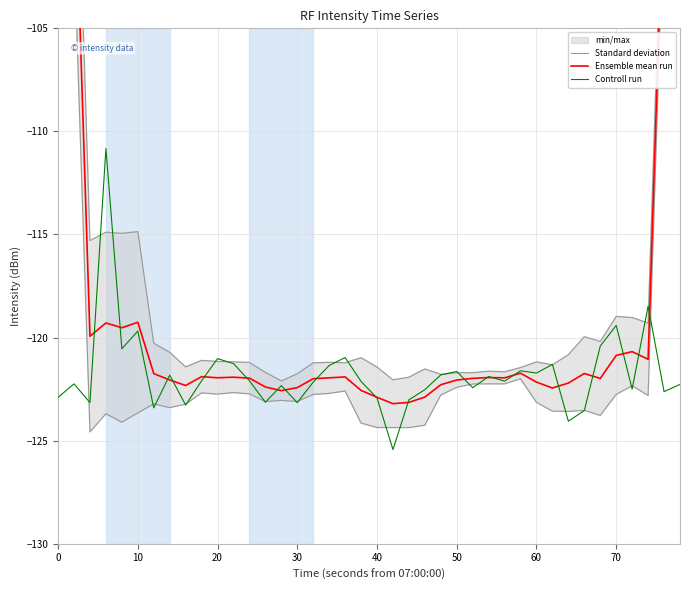

How many lines are shown in the chart?

3